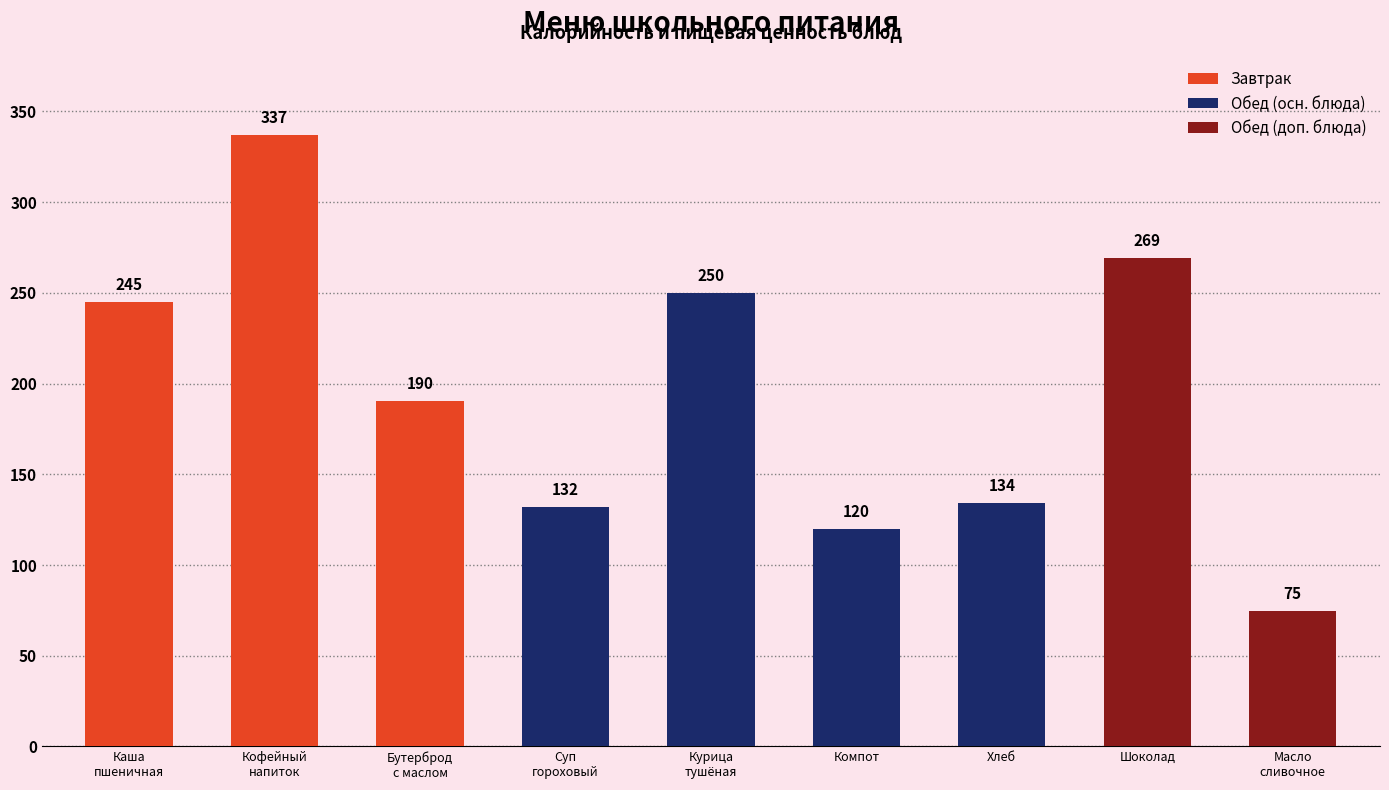

True or false: the data shows 365.4 at Каша
пшеничная.

False